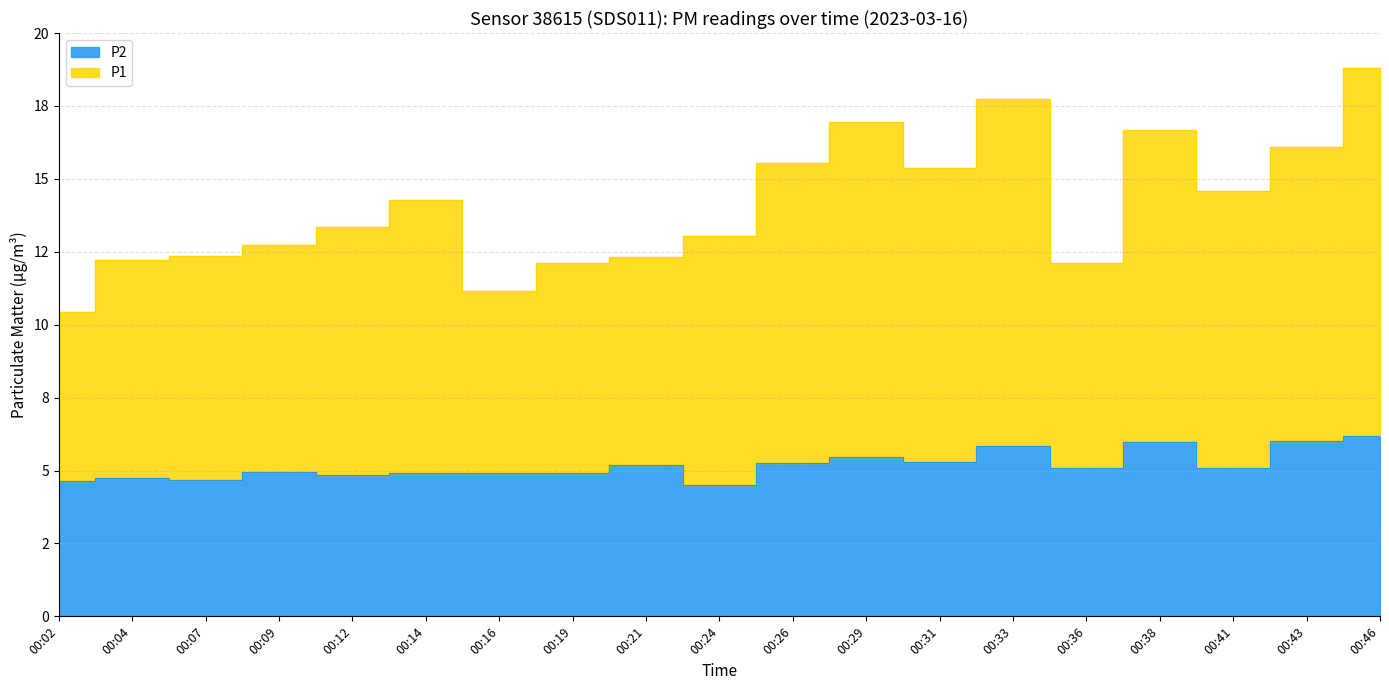

At which category is the sum across all series the highest?

00:46